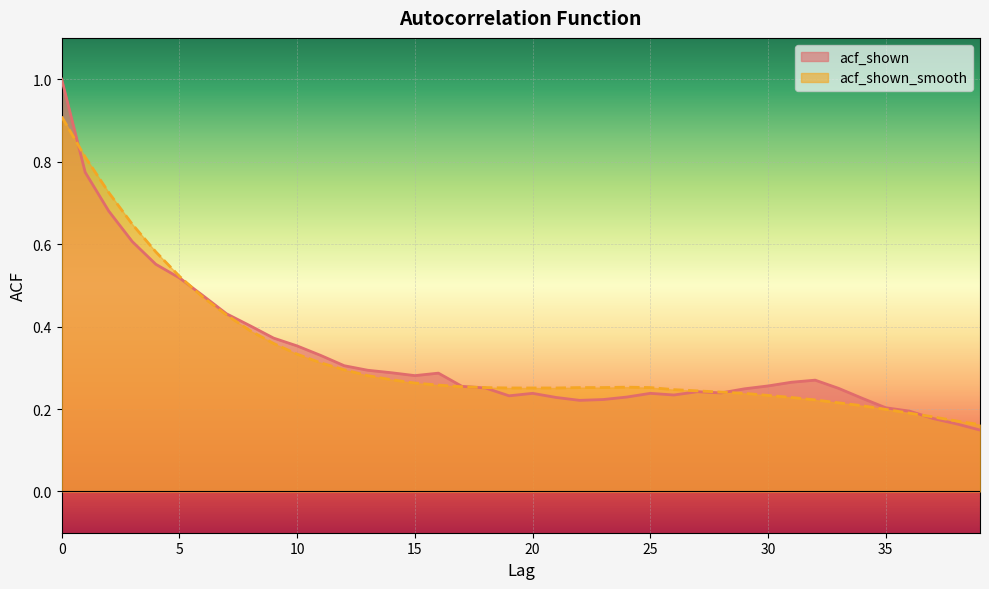

Where is acf_shown_smooth nearest to the value 0?

39